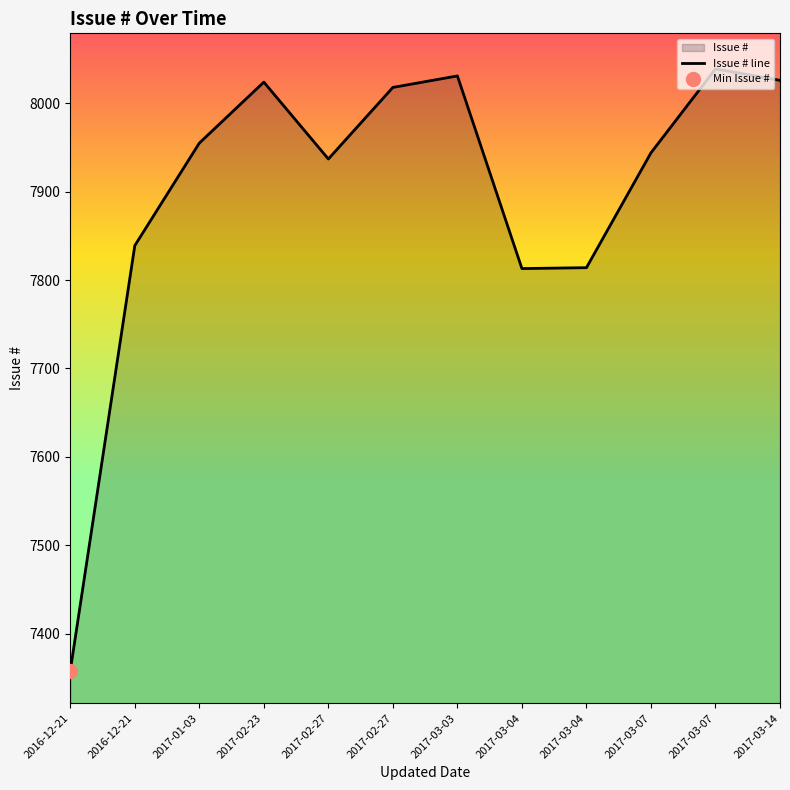

List the labels in order of value, smallest first.

2016-12-21, 2017-03-04, 2017-03-04, 2016-12-21, 2017-02-27, 2017-03-07, 2017-01-03, 2017-02-27, 2017-02-23, 2017-03-14, 2017-03-03, 2017-03-07